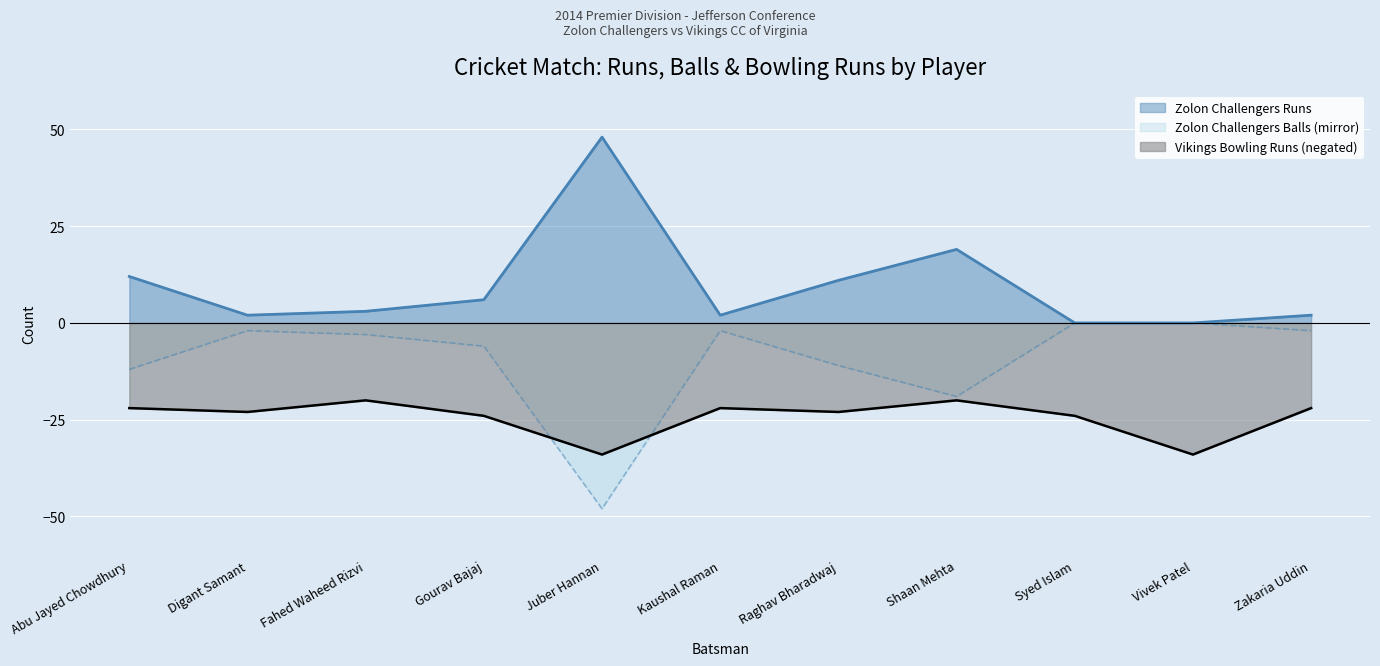

At which label is Vikings Bowling Runs closest to -27?

Gourav Bajaj